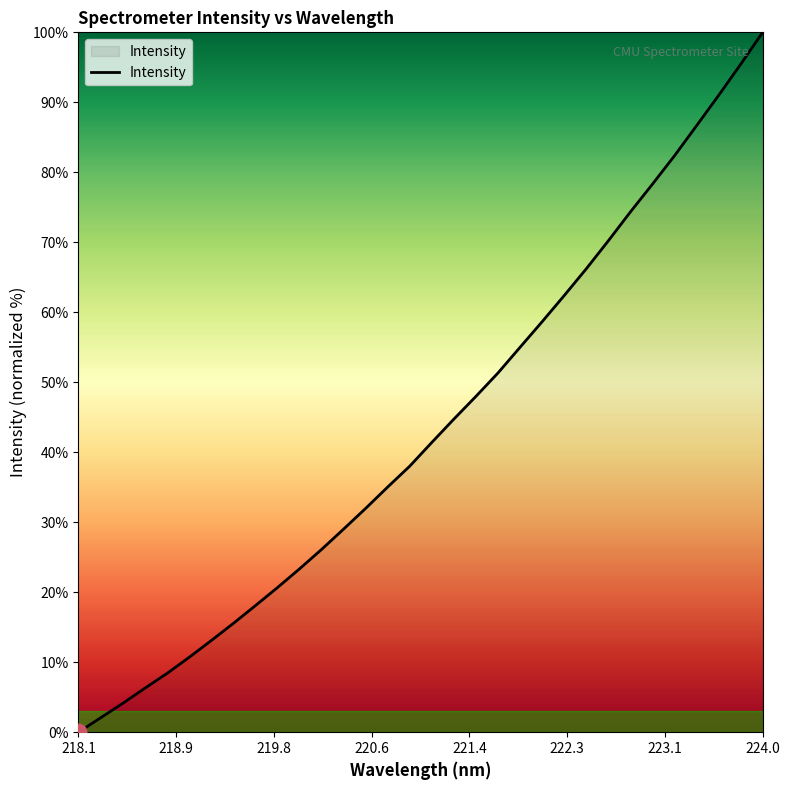

What is the difference between the maximum and minimum values?

100.0